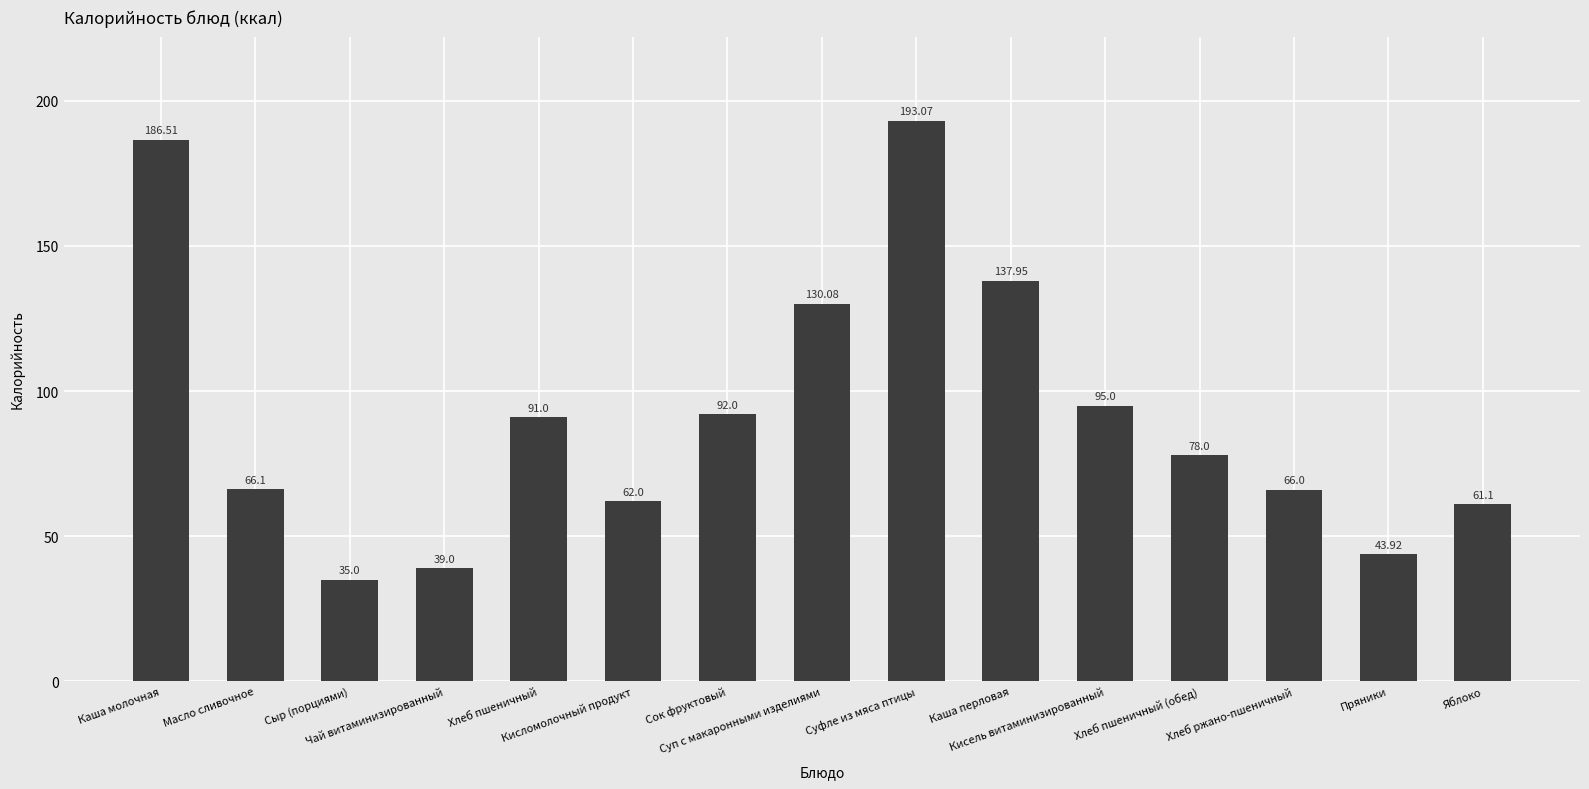

Between Хлеб пшеничный and Яблоко, which is larger?

Хлеб пшеничный